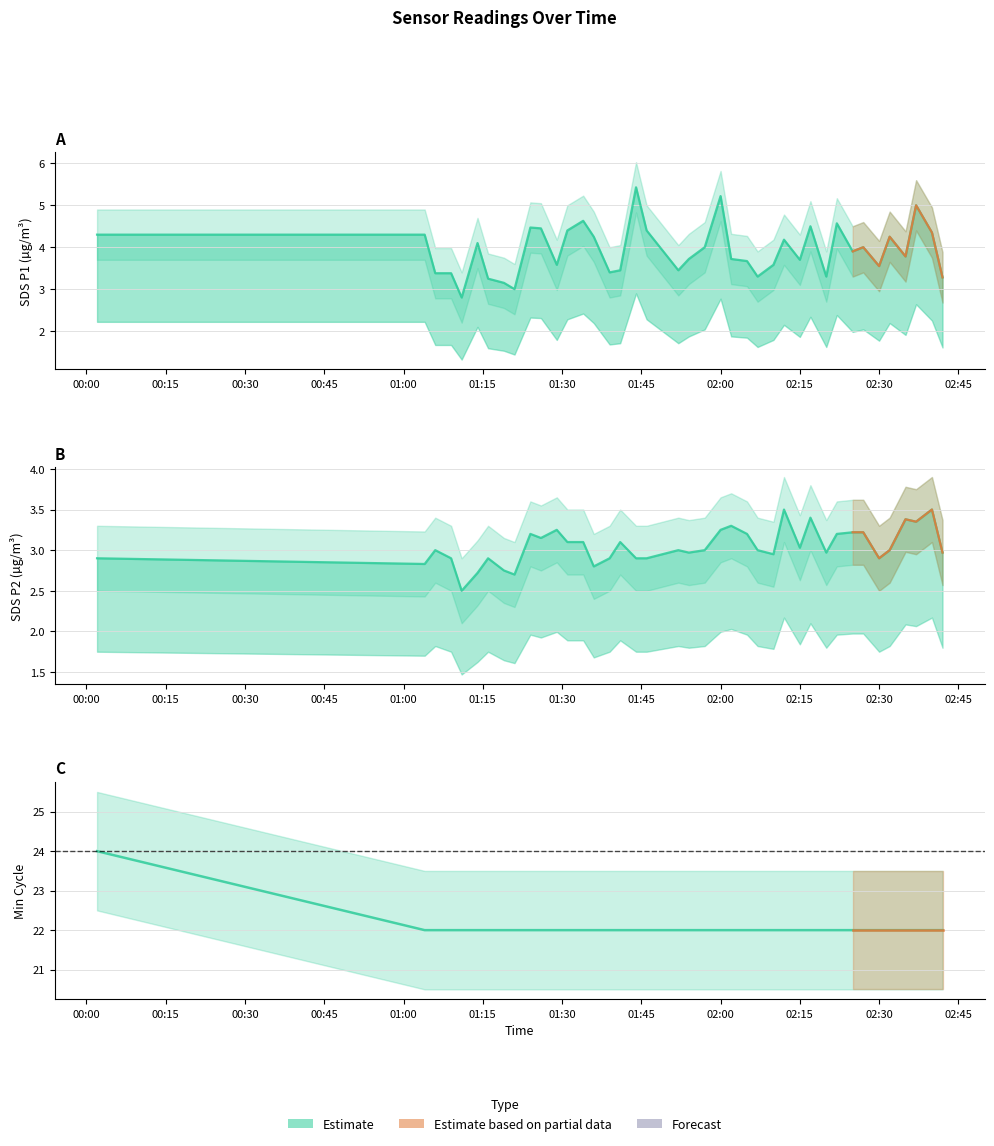

Reading left to right, list all the values displayed in this chart.

SDS_P1: 4.3	4.3	3.4	3.4	2.8	4.1	3.2	3.1	3.0	4.5	4.5	3.6	4.4	4.6	4.2	3.4	3.5	5.4	4.4	3.5	3.7	4.0	5.2	3.7	3.7	3.3	3.6	4.2	3.7	4.5	3.3	4.6	3.9	4.0	3.5	4.2	3.8	5.0	4.3	3.3
SDS_P2: 2.9	2.8	3.0	2.9	2.5	2.7	2.9	2.8	2.7	3.2	3.1	3.2	3.1	3.1	2.8	2.9	3.1	2.9	2.9	3.0	3.0	3.0	3.2	3.3	3.2	3.0	3.0	3.5	3.0	3.4	3.0	3.2	3.2	3.2	2.9	3.0	3.4	3.4	3.5	3.0
Min_cycle: 24.0	22.0	22.0	22.0	22.0	22.0	22.0	22.0	22.0	22.0	22.0	22.0	22.0	22.0	22.0	22.0	22.0	22.0	22.0	22.0	22.0	22.0	22.0	22.0	22.0	22.0	22.0	22.0	22.0	22.0	22.0	22.0	22.0	22.0	22.0	22.0	22.0	22.0	22.0	22.0